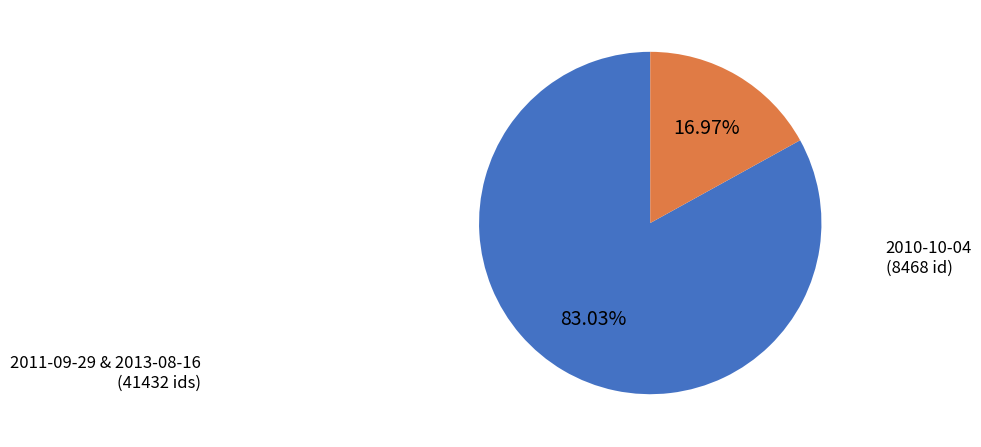

Is there any slice that represents more than half of the pie?

Yes